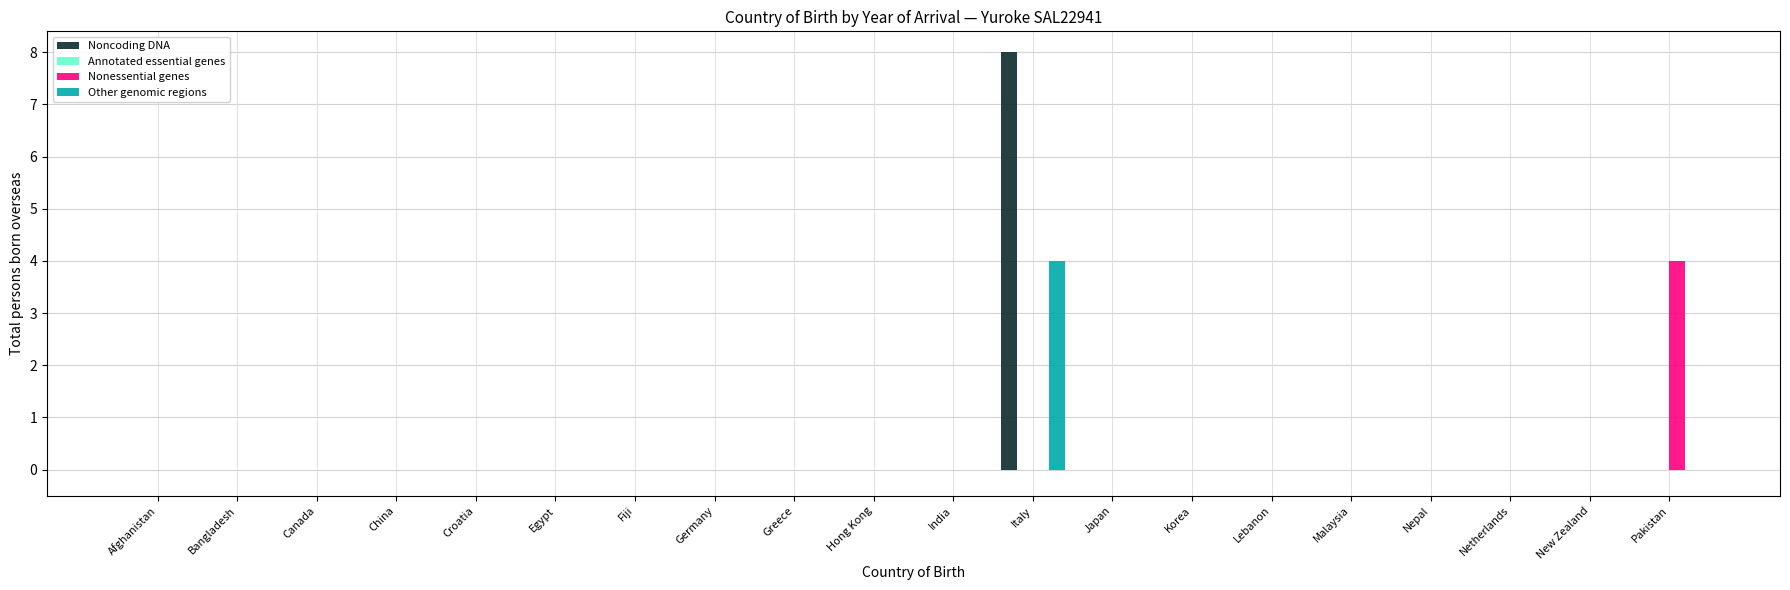

What is the maximum value for Other genomic regions?

4